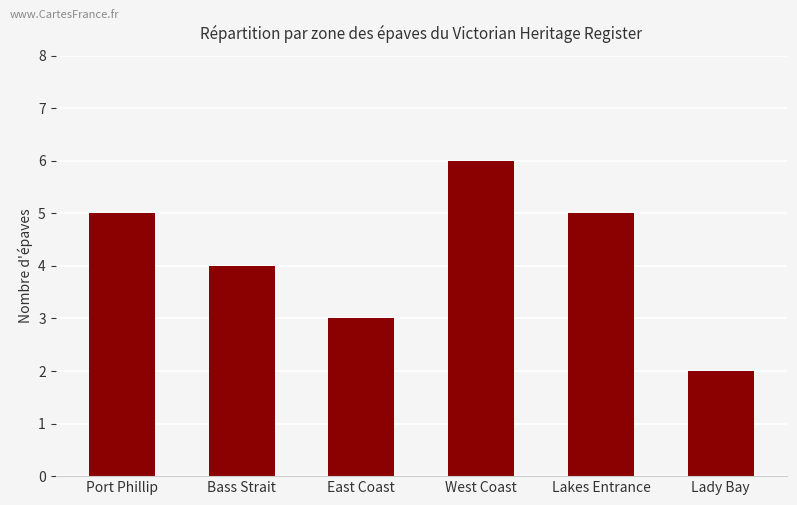

What value does the data have at Bass Strait?

4